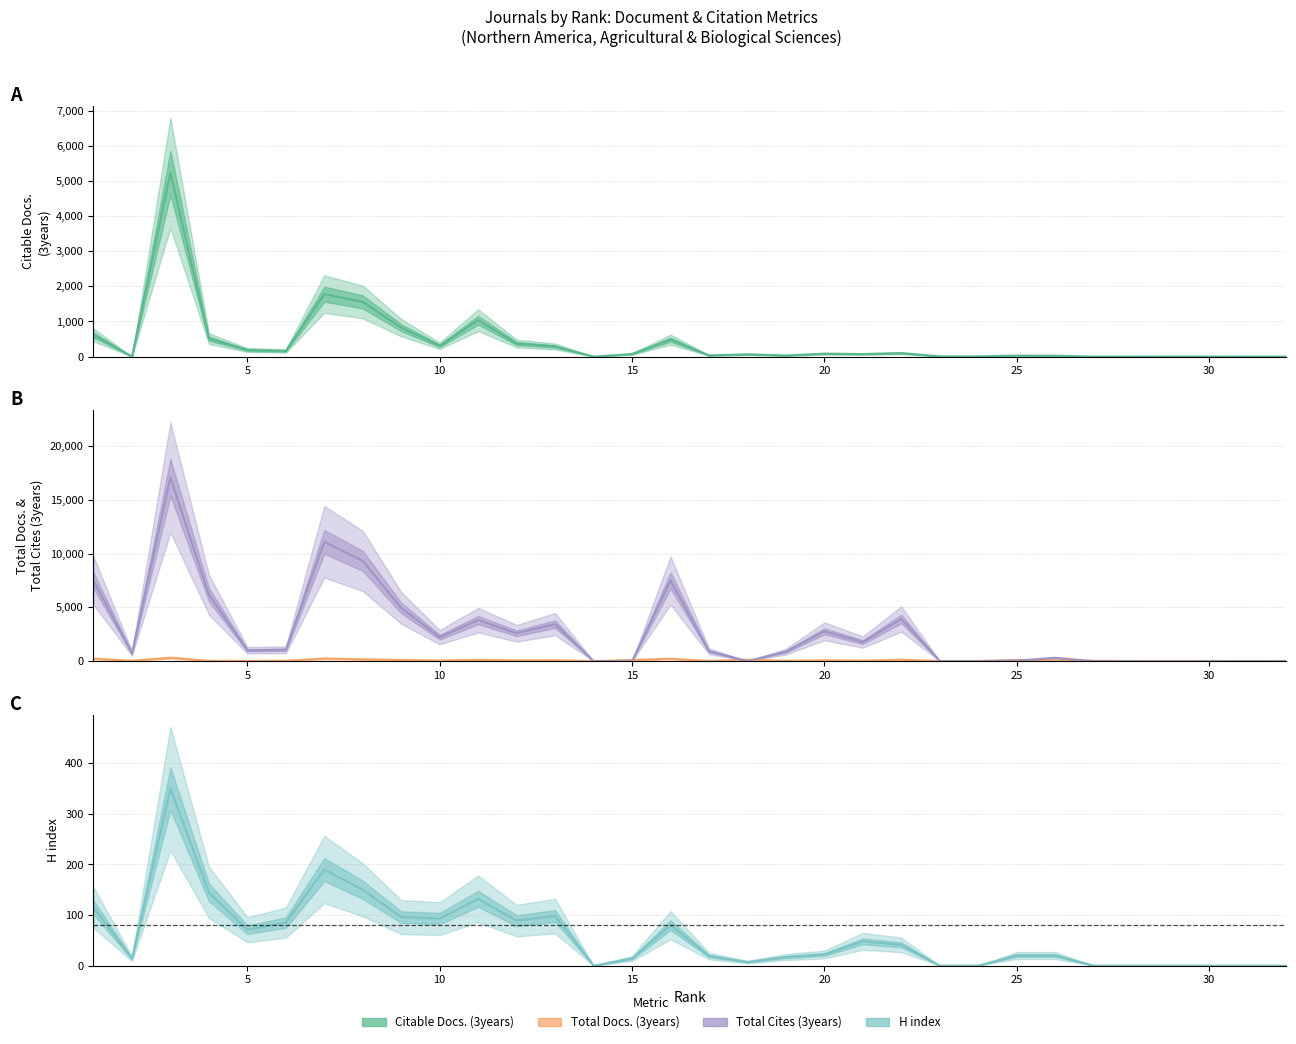

Reading left to right, what are all the values shown in this chart?

Citable Docs. (3years): 1=616	2=0	3=5231	4=511	5=187	6=160	7=1777	8=1555	9=822	10=307	11=1035	12=371	13=287	14=0	15=73	16=482	17=34	18=64	19=32	20=82	21=72	22=98	23=8	24=7	25=30	26=26	27=1	28=1	29=3	30=3	31=1	32=1
Total Docs. (3years): 1=230	2=42	3=315	4=31	5=21	6=39	7=239	8=172	9=114	10=60	11=129	12=72	13=86	14=0	15=107	16=223	17=20	18=137	19=28	20=79	21=48	22=137	23=9	24=9	25=113	26=40	27=26	28=5	29=4	30=2	31=1	32=2
Total Cites (3years): 1=7502	2=727	3=17097	4=6175	5=1006	6=1054	7=11094	8=9319	9=4942	10=2222	11=3814	12=2588	13=3438	14=0	15=0	16=7496	17=918	18=0	19=885	20=2769	21=1772	22=3919	23=0	24=0	25=50	26=303	27=0	28=0	29=0	30=0	31=0	32=0
H index: 1=115	2=14	3=350	4=145	5=71	6=85	7=190	8=150	9=96	10=93	11=132	12=89	13=98	14=0	15=14	16=80	17=19	18=7	19=17	20=22	21=48	22=41	23=0	24=0	25=20	26=20	27=0	28=0	29=0	30=0	31=0	32=0